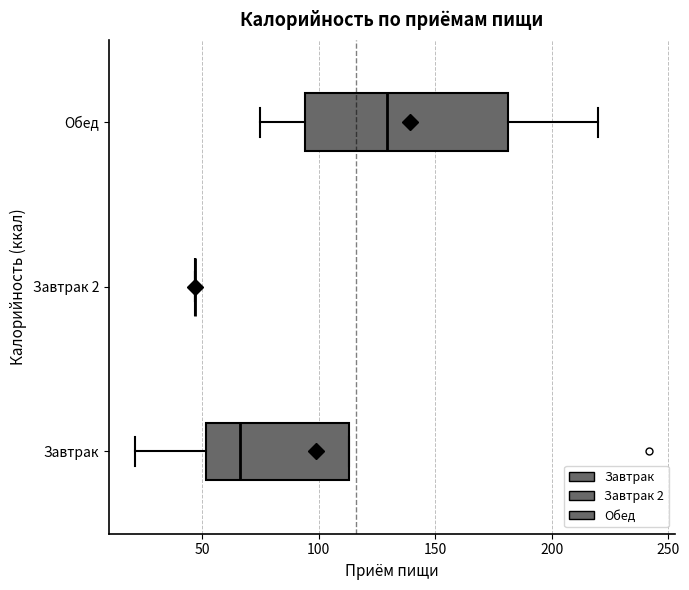

Where is the right edge of the box for Завтрак on the x-axis? The values are not printed on the chart, so give them approximately, as read against the axis.

115